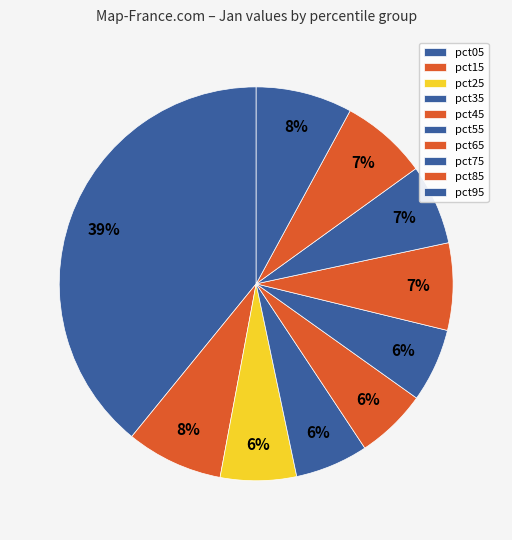

What is the smallest slice in the pie chart?

pct45